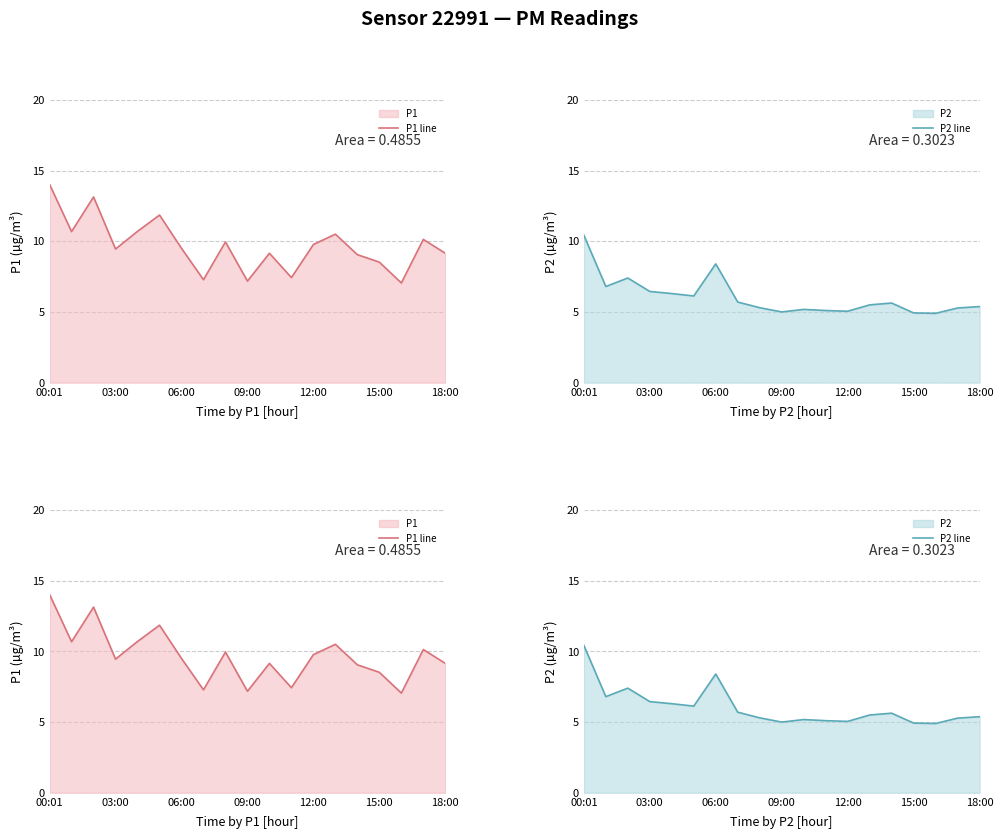

At which category does the chart reach its peak across all series?

00:01